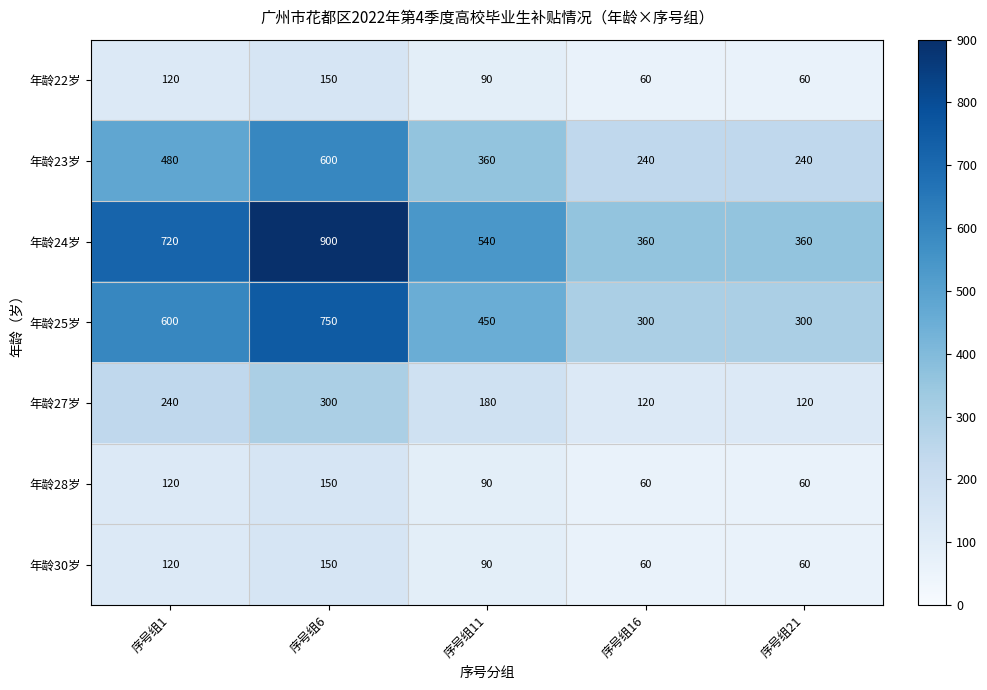

Is it true that 年龄23岁 equals 600 at 序号组6?

True